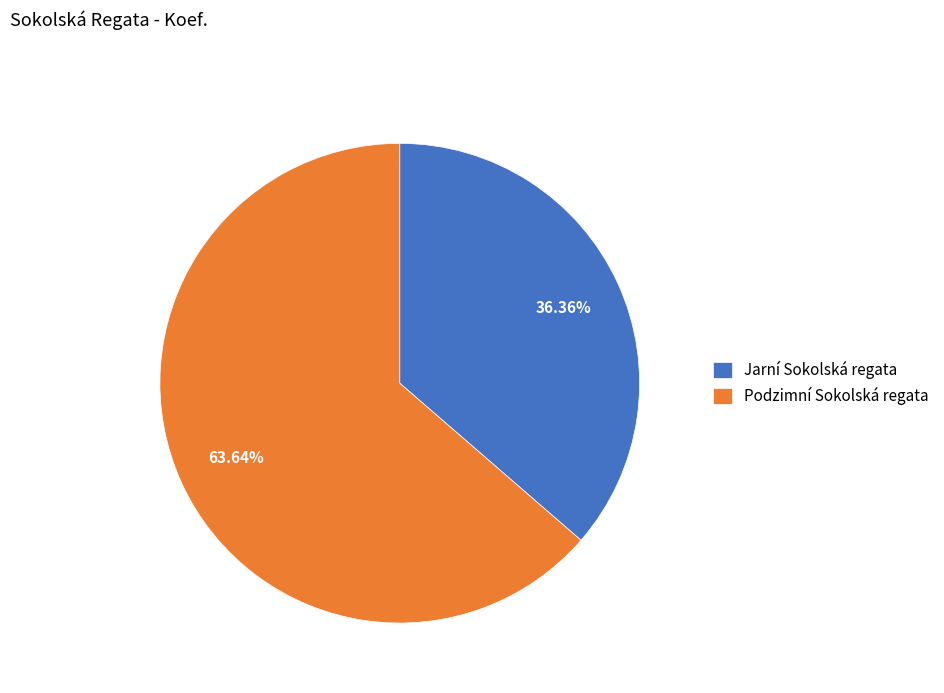

Does any single category account for the majority?

Yes